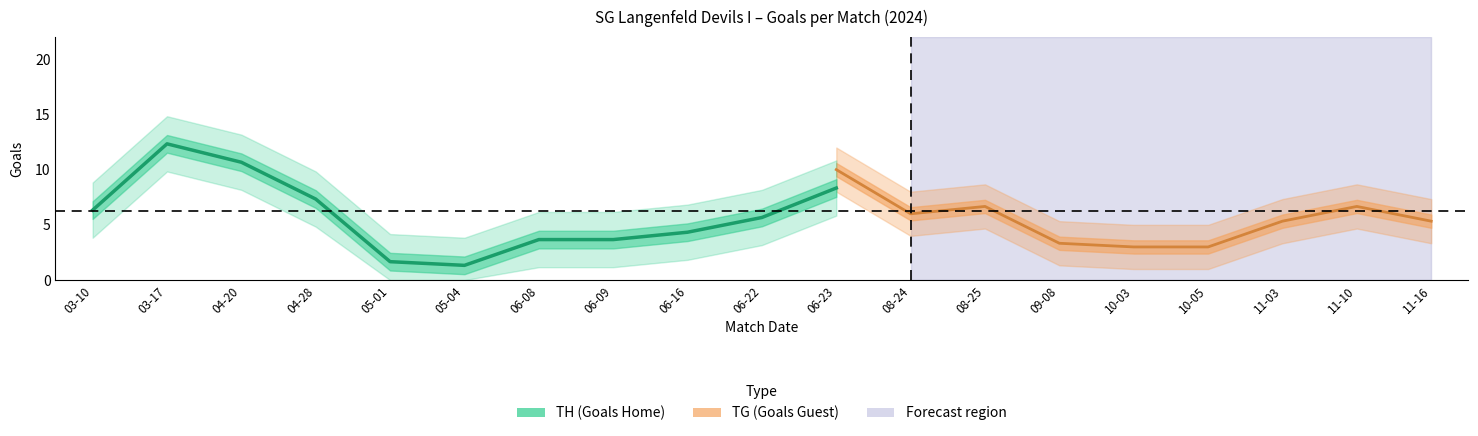

What is the average value of the TH (Goals Home) series?

6